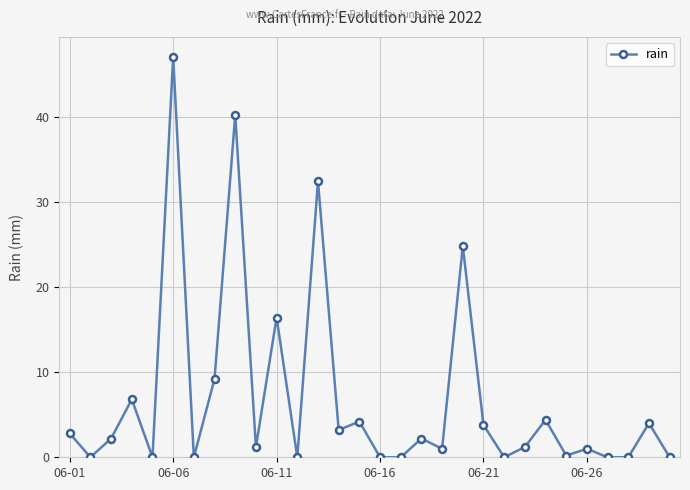

What is the difference between the maximum and minimum values?

47.0